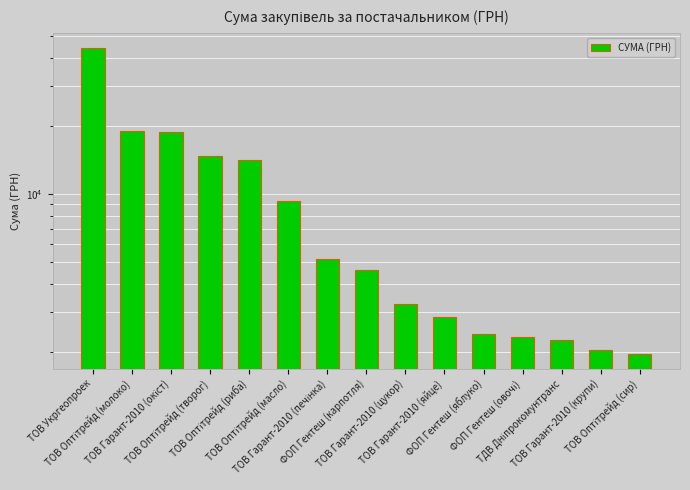

What is the change in value from ТОВ Оптітрейд (творог) to ТОВ Гарант-2010 (крупи)?

-12604.0